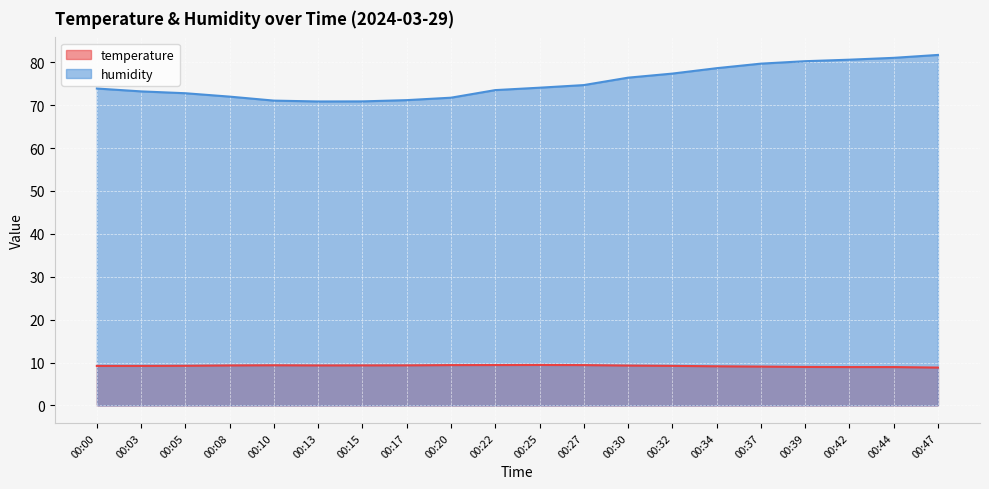

True or false: temperature and humidity cross at least once.

False